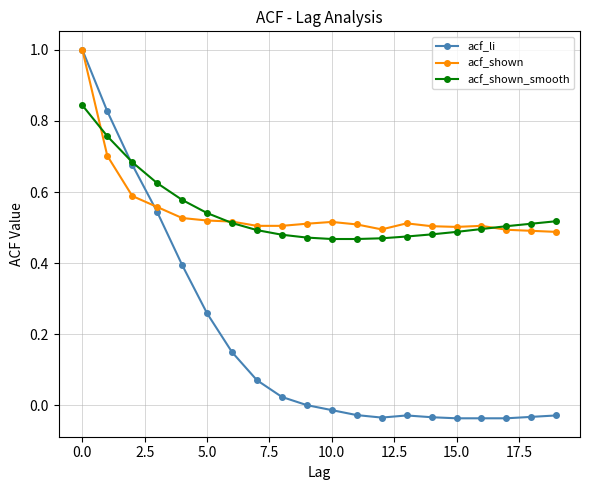

True or false: acf_shown_smooth and acf_shown cross at least once.

True